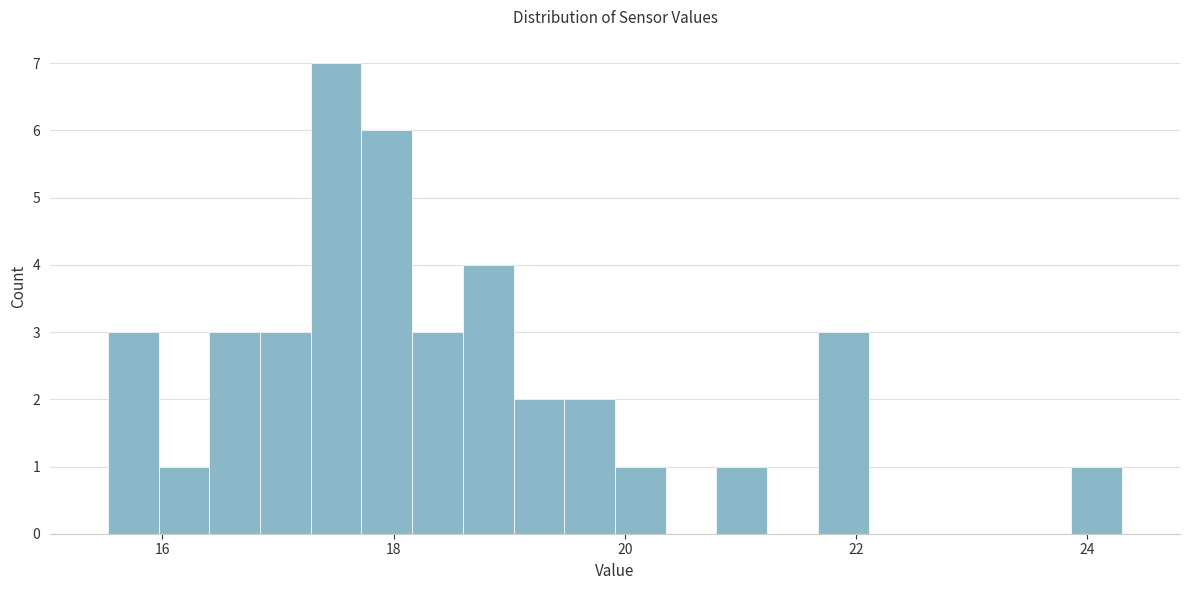

Around what value on the x-axis is the tallest bar? Give the approximate position of its centre, as read against the axis.

17.6